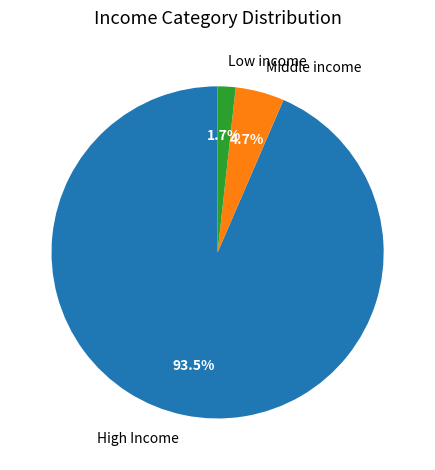

What is the largest slice in the pie chart?

High Income